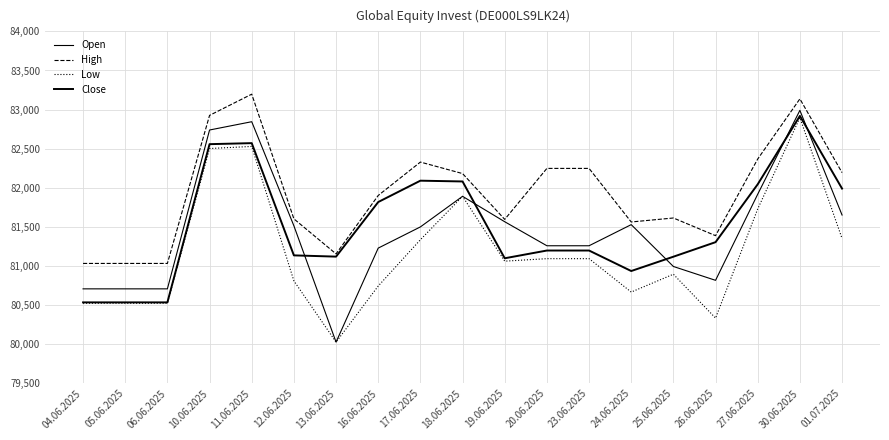

What is the label of the 7th point from the right?

23.06.2025